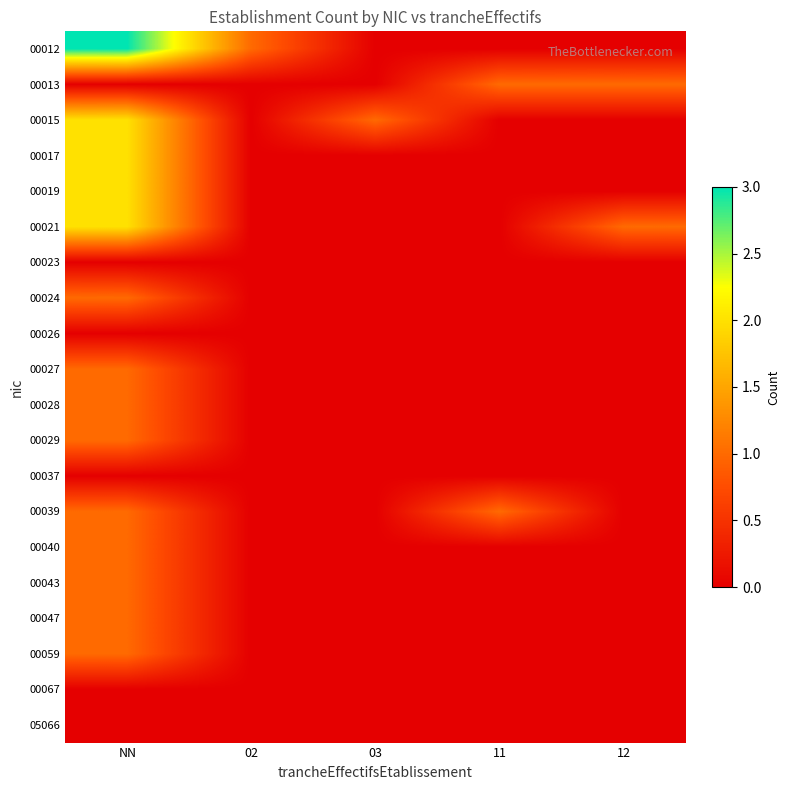

Rank the series by their maximum value, from highest to lowest.

00012, 00015, 00017, 00019, 00021, 00013, 00024, 00027, 00028, 00029, 00039, 00040, 00043, 00047, 00059, 00023, 00026, 00037, 00067, 05066